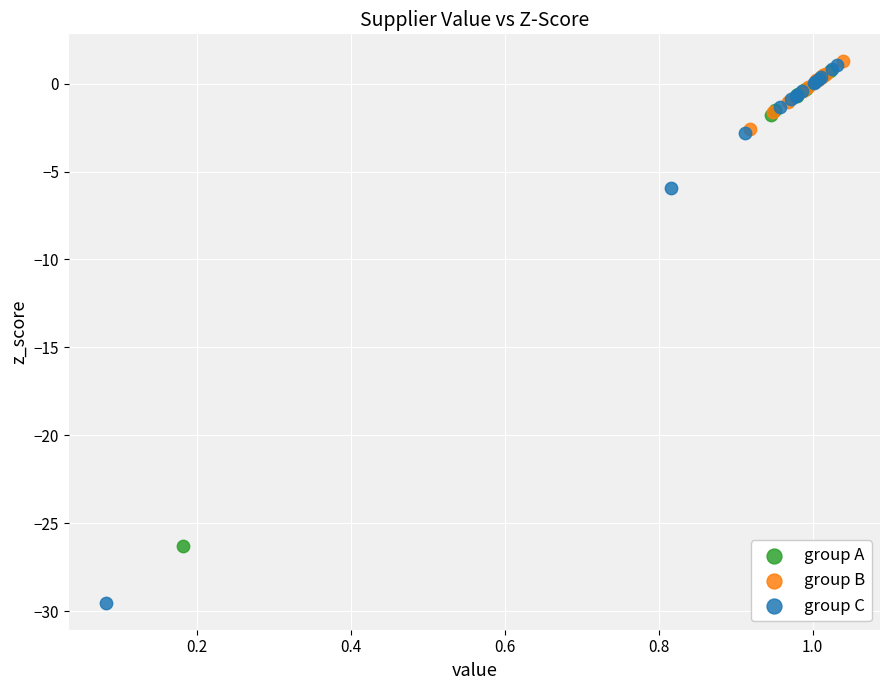

Which series has the widest spread of Y values?

group C